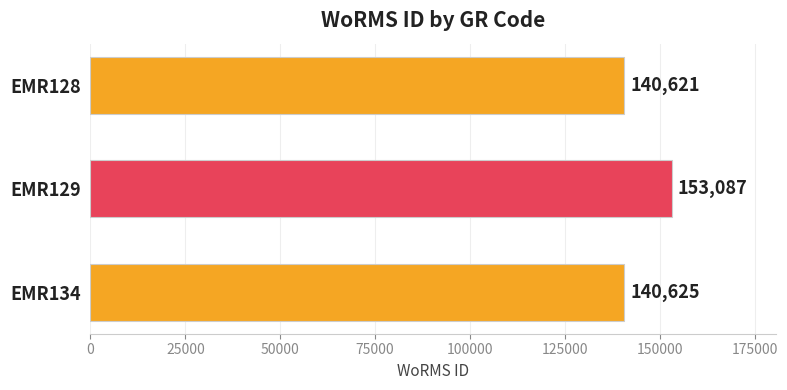

Reading top to bottom, extract all data points from this chart.

140621	153087	140625